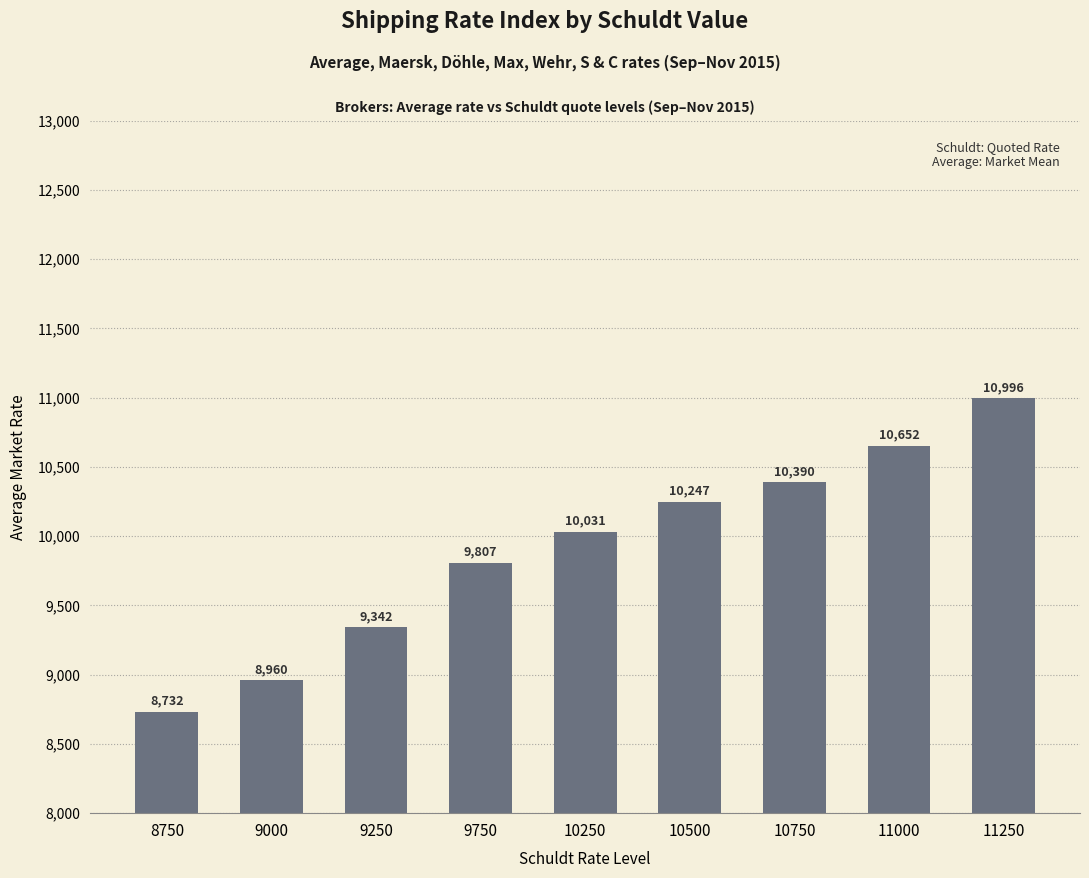

Reading left to right, what are all the values shown in this chart?

8732	8960	9342	9807	10031	10247	10390	10652	10996